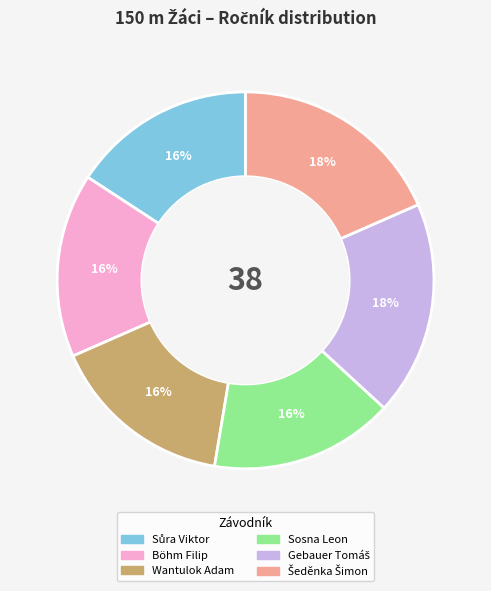

Count the number of slices in the pie.

6